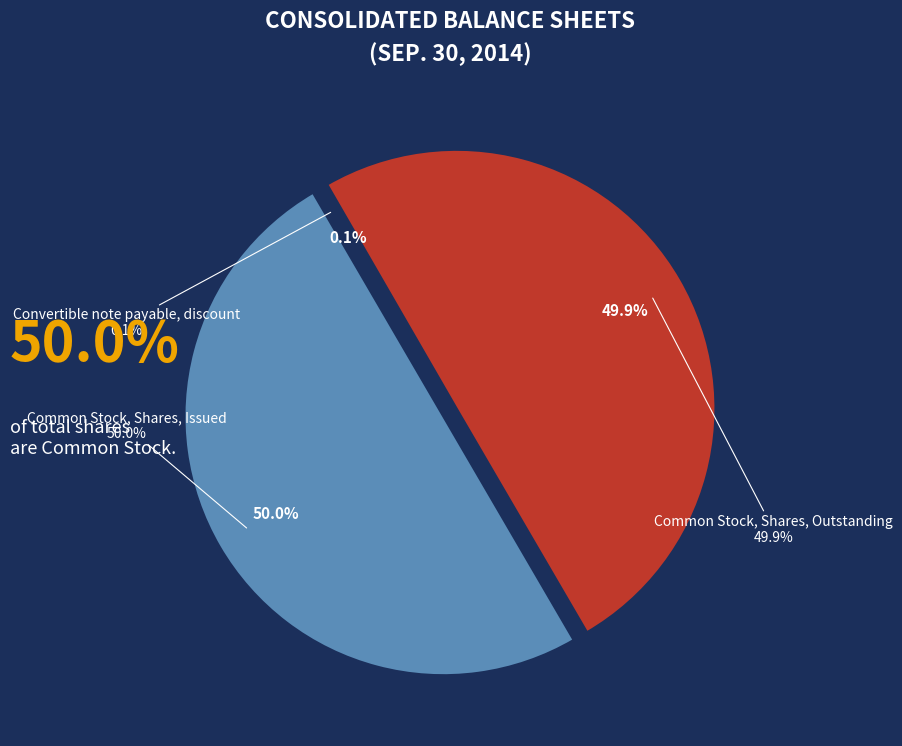

What is the change in value from Convertible note payable, discount to Common Stock, Shares, Outstanding?

+377546502